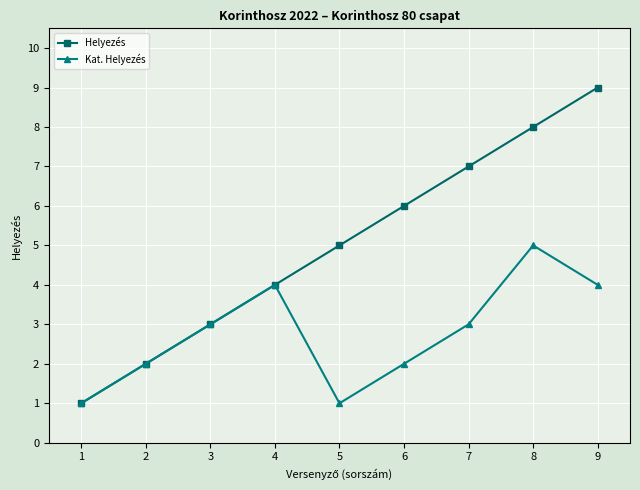

Which series changed the most between 5 and 9?

Helyezés